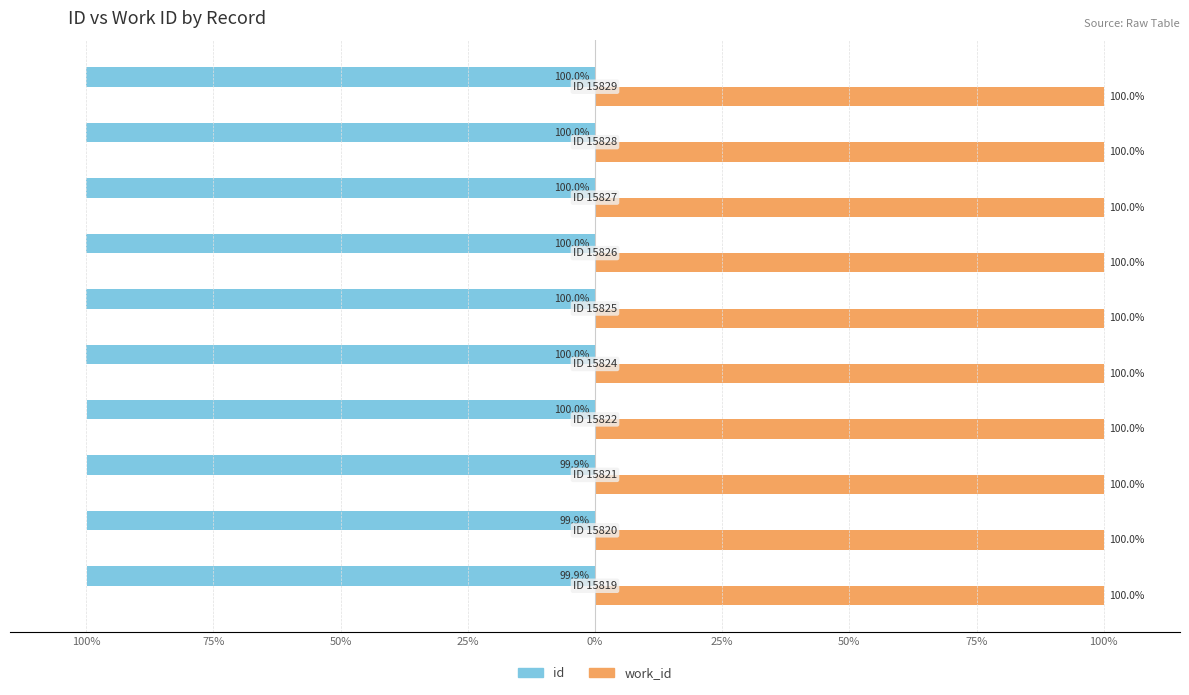

What are all the series names shown in the legend?

id, work_id